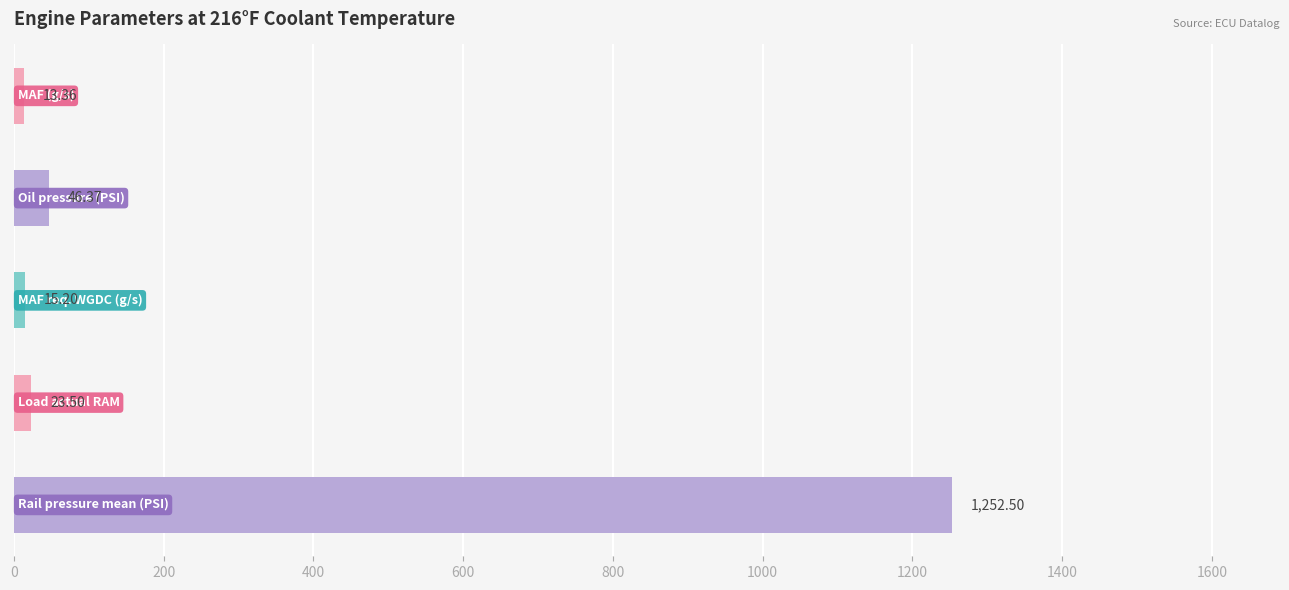

What is the sum of all values?

1350.9